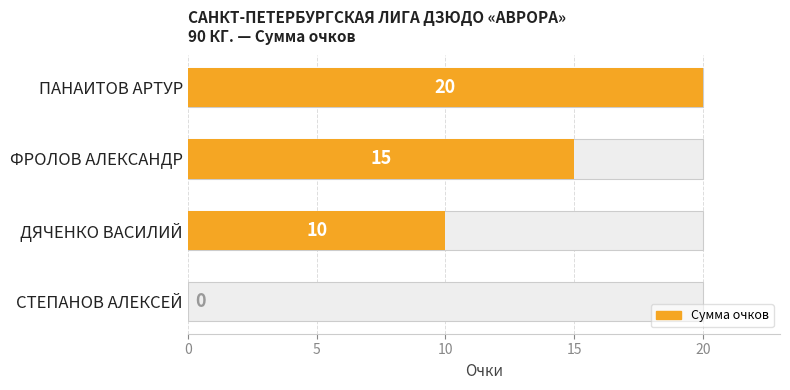

What is the change in value from ДЯЧЕНКО ВАСИЛИЙ to СТЕПАНОВ АЛЕКСЕЙ?

-10